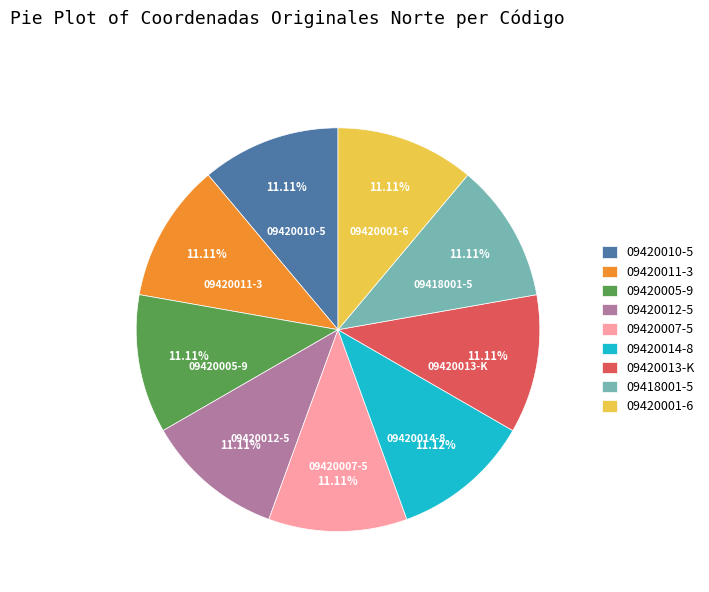

Count the number of slices in the pie.

9